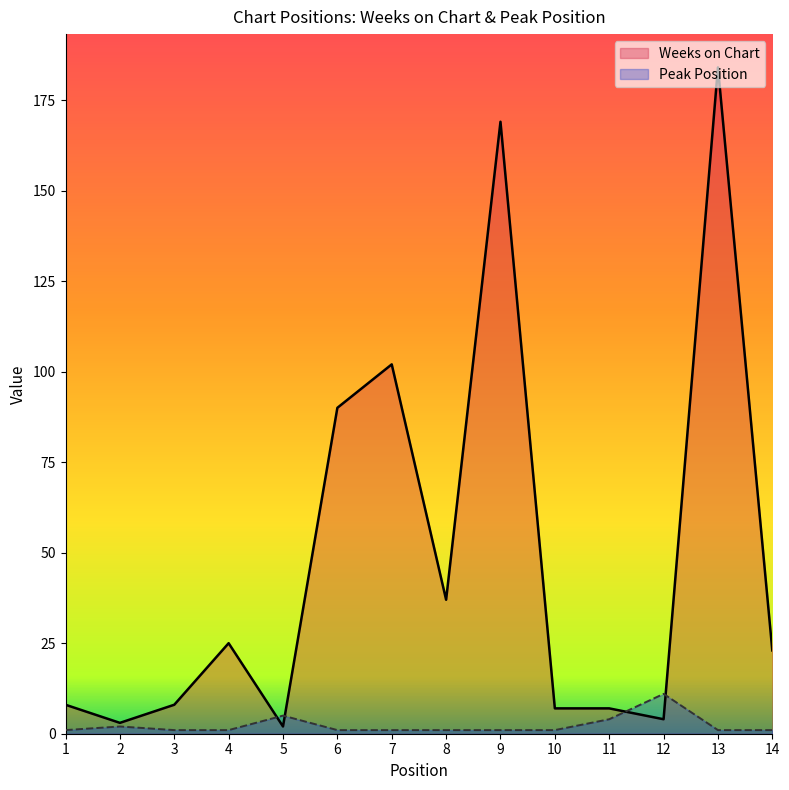

The Weeks on Chart series shows 4 at 12. True or false?

True